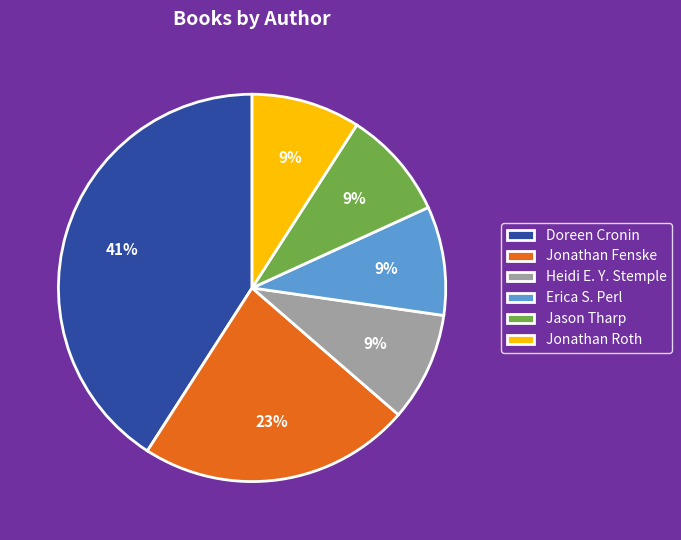

Which has a higher value, Jason Tharp or Jonathan Fenske?

Jonathan Fenske